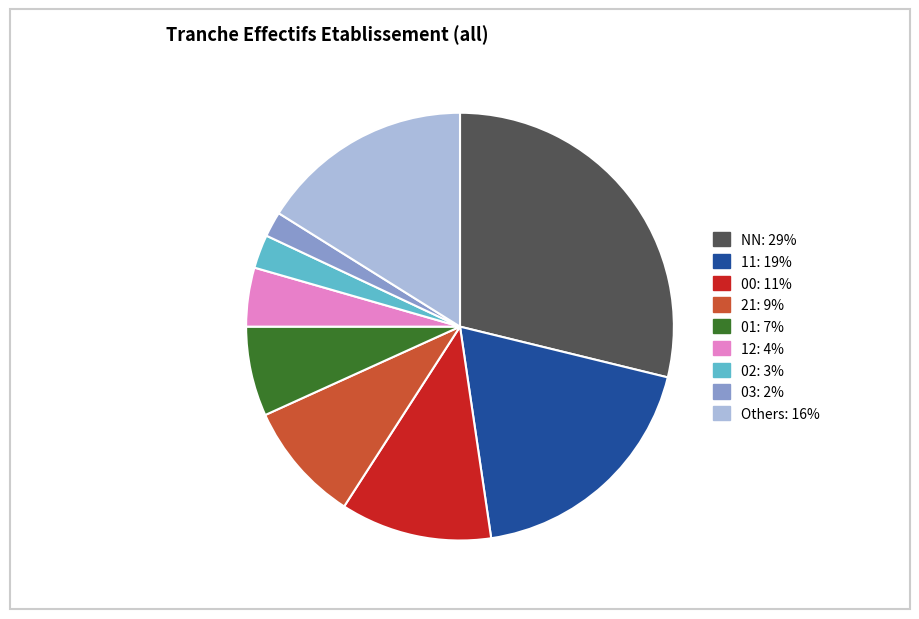

How many slices are in this pie chart?

9